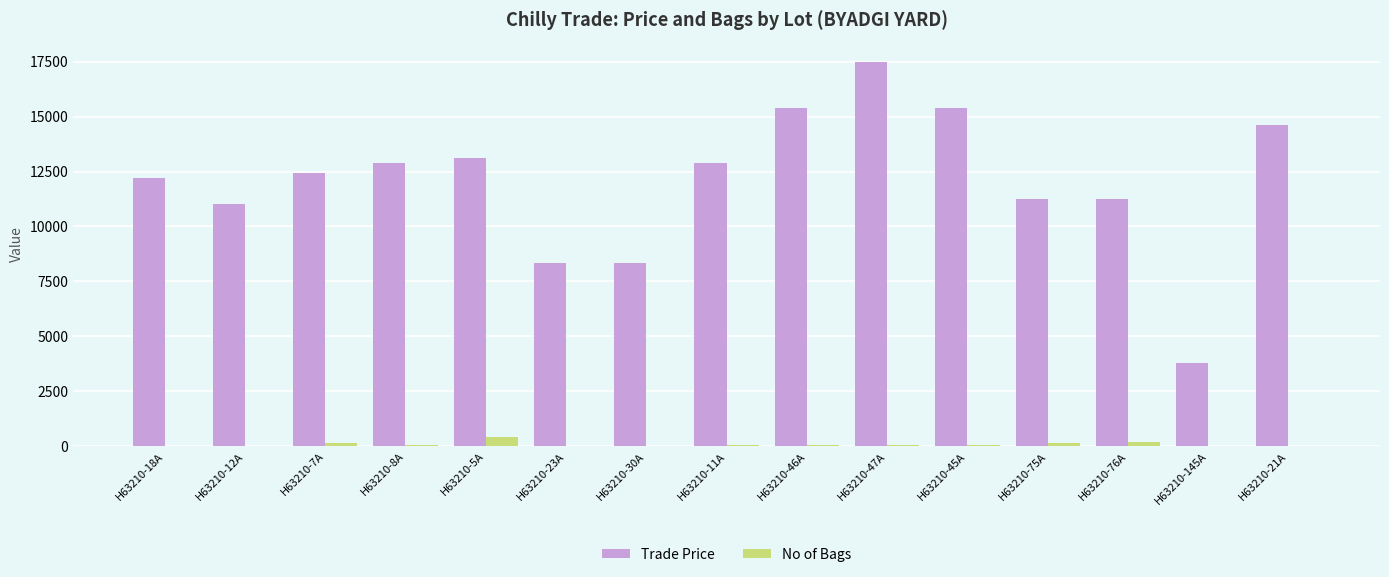

At which category is the sum across all series the highest?

H63210-47A